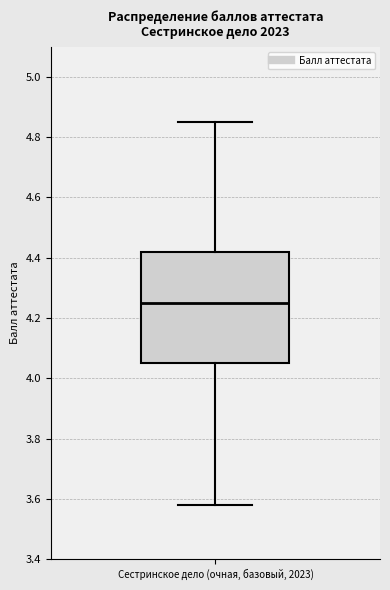

Transcribe this box plot: give where the median line is, the range the box spans, and where the two whiskers end, as read against the y-axis. The values are not printed on the chart, so give them approximately, as read against the axis.

median 4.26, box 4.06 to 4.42, whiskers 3.58 to 4.86